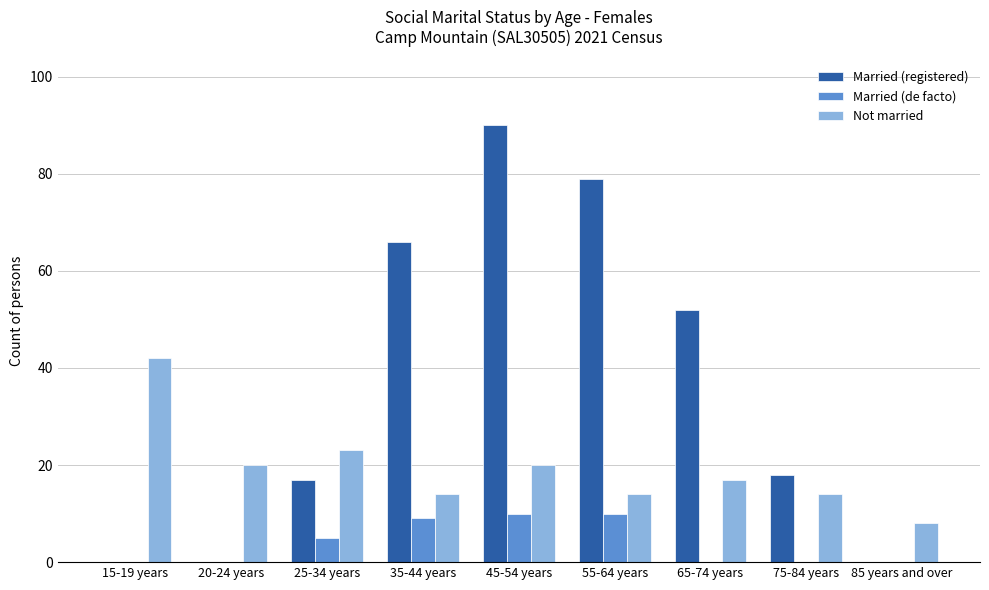

Between 35-44 years and 45-54 years, which series saw the biggest shift?

Married (registered)